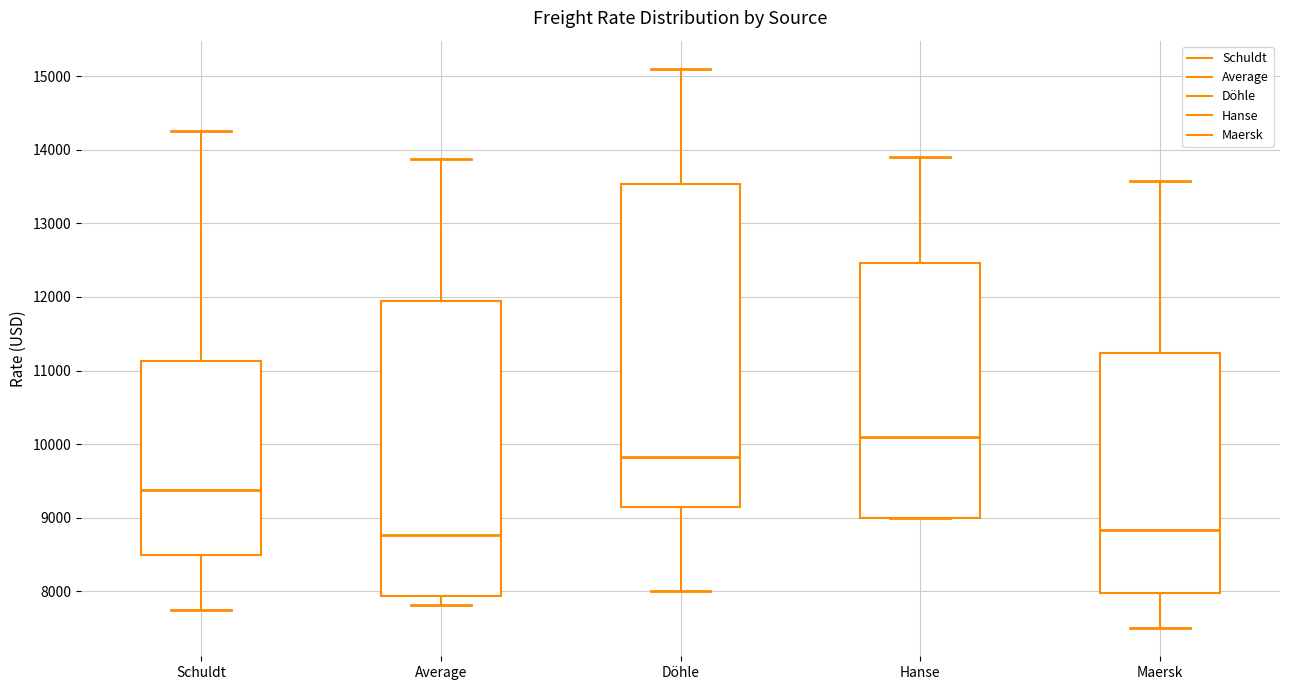

Reading left to right, transcribe this box plot: for each box, give where its median line is, the range the box spans, and where its two whiskers end, as read against the y-axis. The values are not printed on the chart, so give them approximately, as read against the axis.

Schuldt: median 9400, box 8500 to 11100, whiskers 7800 to 14300
Average: median 8800, box 7900 to 11900, whiskers 7800 to 13900
Döhle: median 9800, box 9200 to 13500, whiskers 8000 to 15100
Hanse: median 10100, box 9000 to 12500, whiskers 9000 to 13900
Maersk: median 8800, box 8000 to 11200, whiskers 7500 to 13600